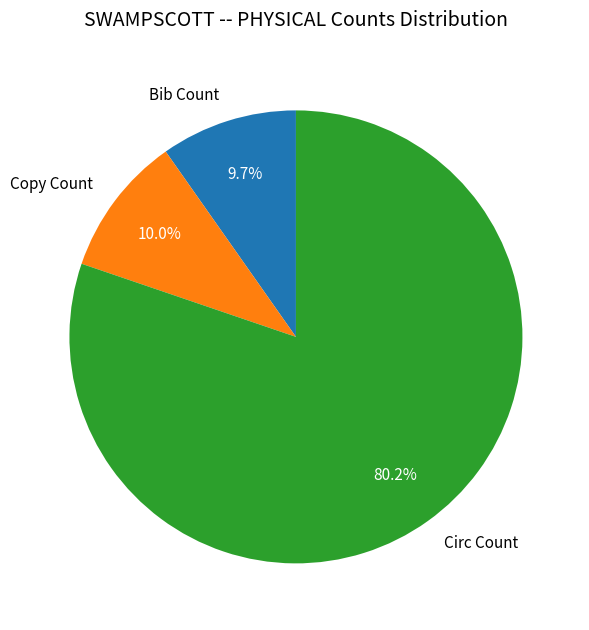

Does any single category account for the majority?

Yes